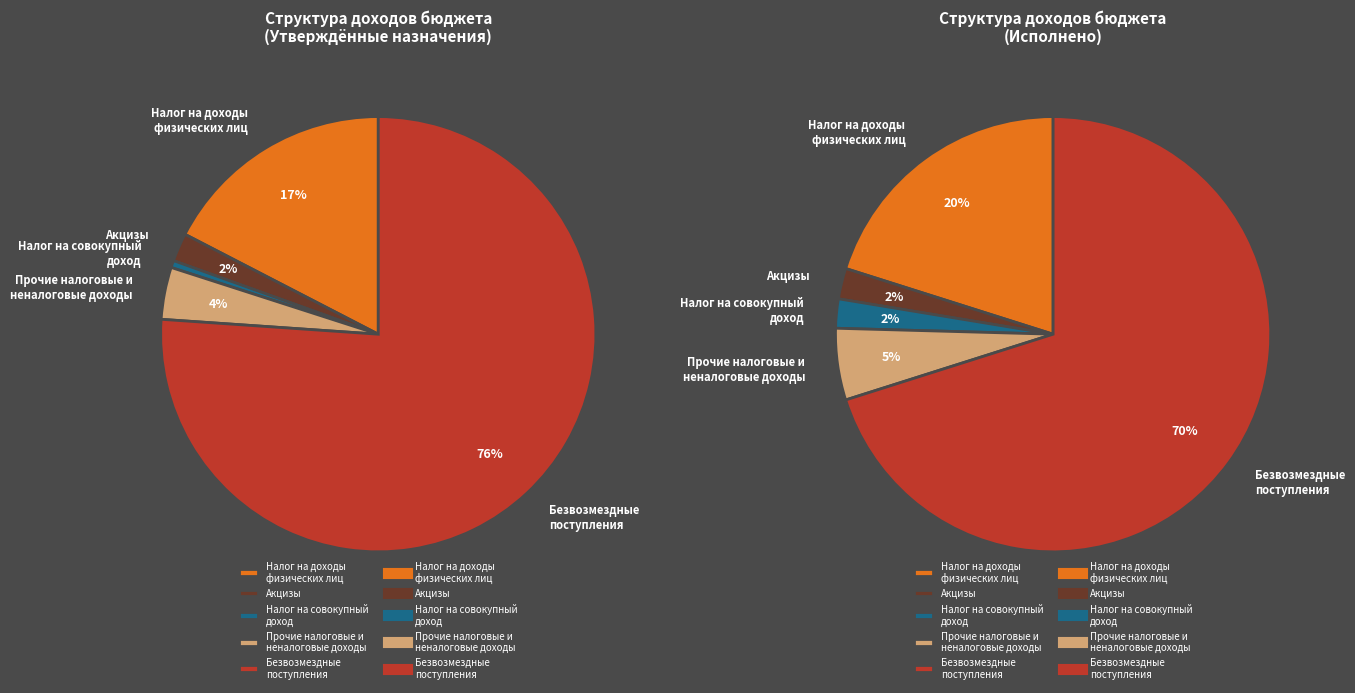

The НАЛОГОВЫЕ И НЕНАЛОГОВЫЕ ДОХОДЫ (прочие) slice represents 5% of the pie. True or false?

True